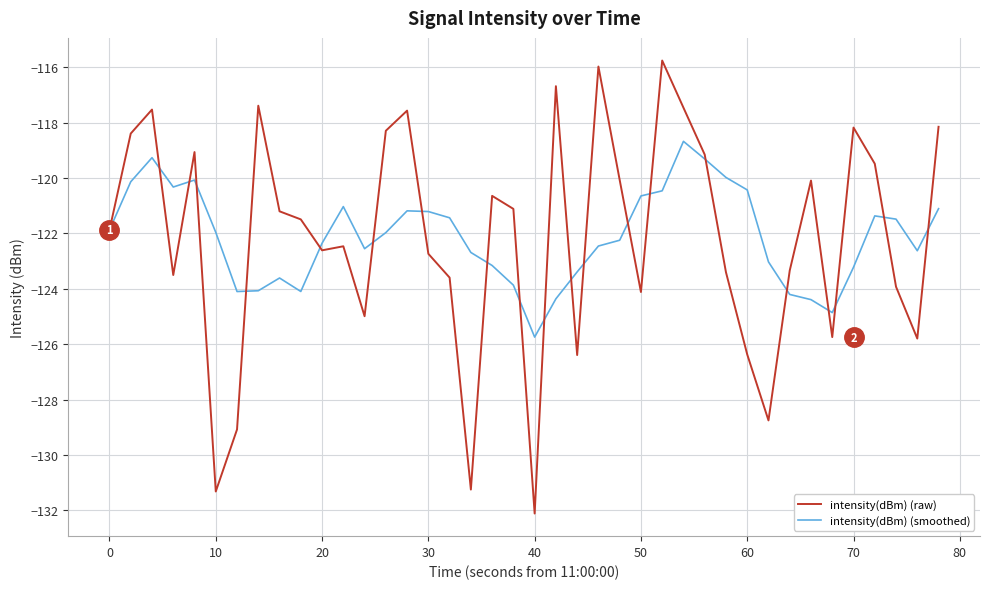

What is the minimum value for intensity(dBm) (smoothed)?

-125.7